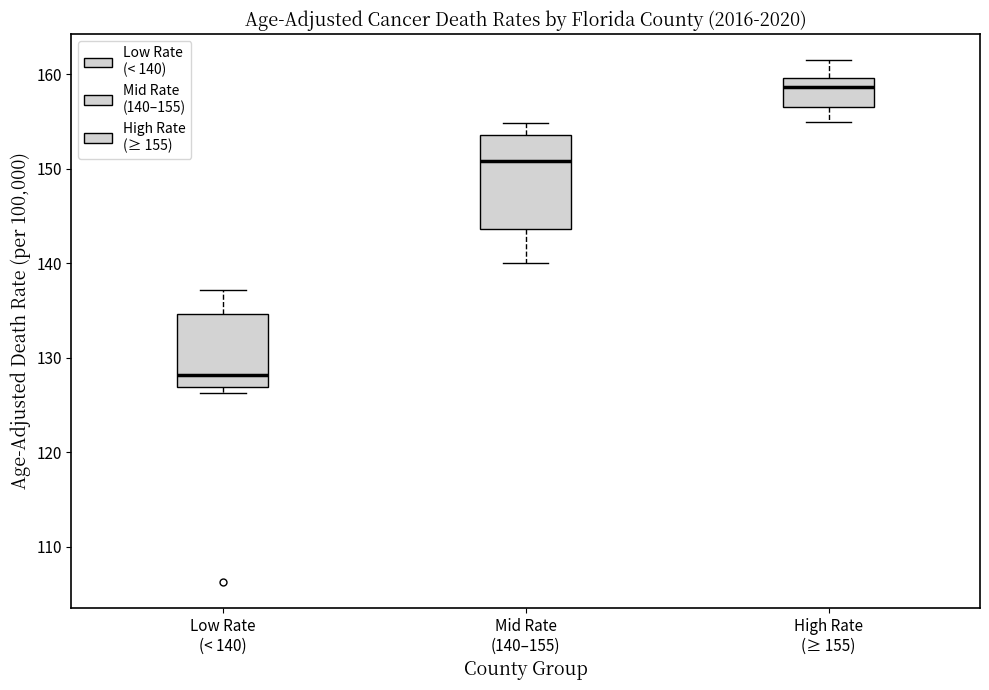

Which box is the tallest, from its lower edge to its upper edge?

Mid Rate (140–155)